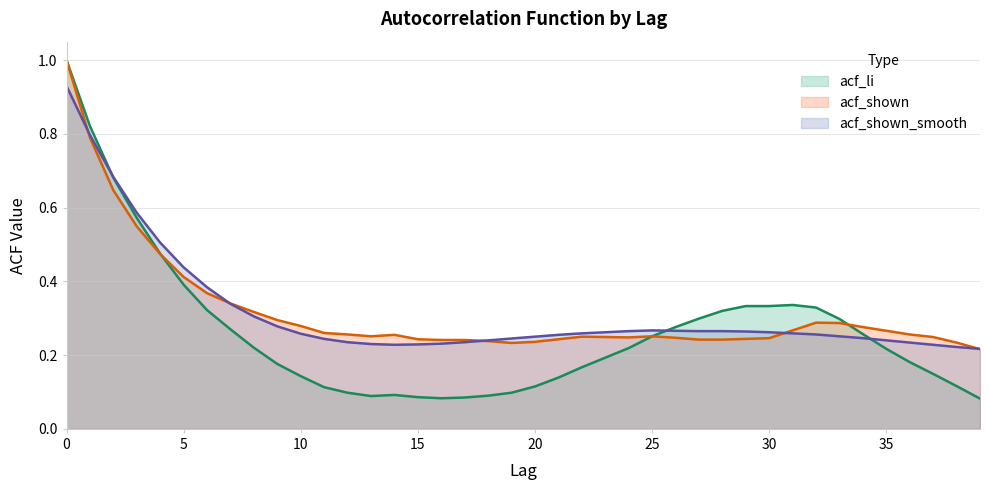

Where do acf_li and acf_shown_smooth first cross each other?

1 and 2